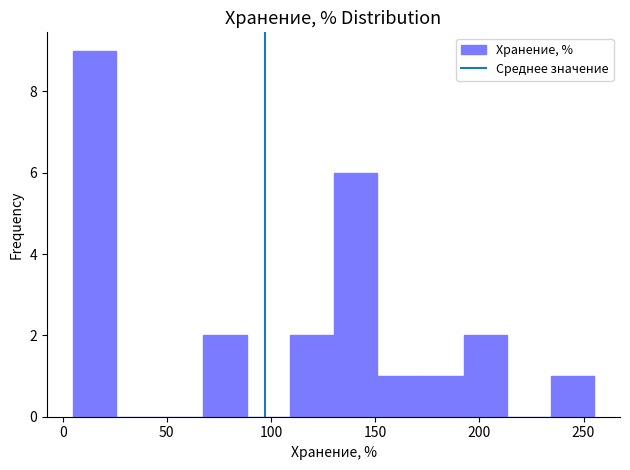

Reading left to right, list every bar in this chart as the range it spans on the x-axis followed by its height. Neither the bar edges nor the heights are printed on the chart, so give them approximately, as read against the axes.

5 to 25: 9
25 to 45: 0
45 to 70: 0
70 to 90: 2
90 to 110: 0
110 to 130: 2
130 to 150: 6
150 to 170: 1
170 to 195: 1
195 to 215: 2
215 to 235: 0
235 to 255: 1